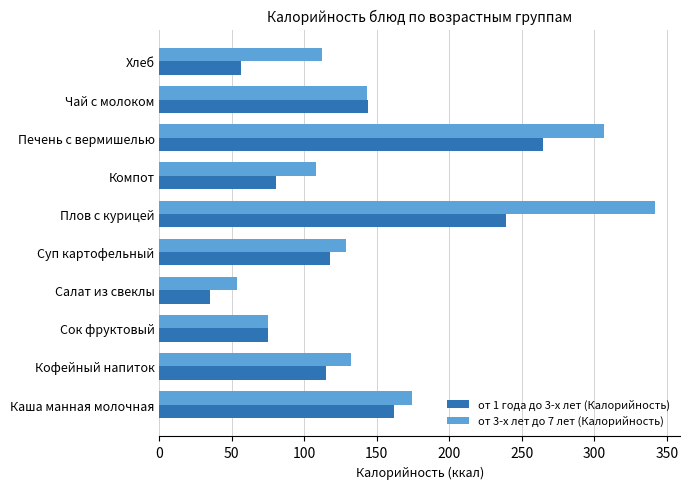

At which category is the sum across all series the highest?

Плов с курицей